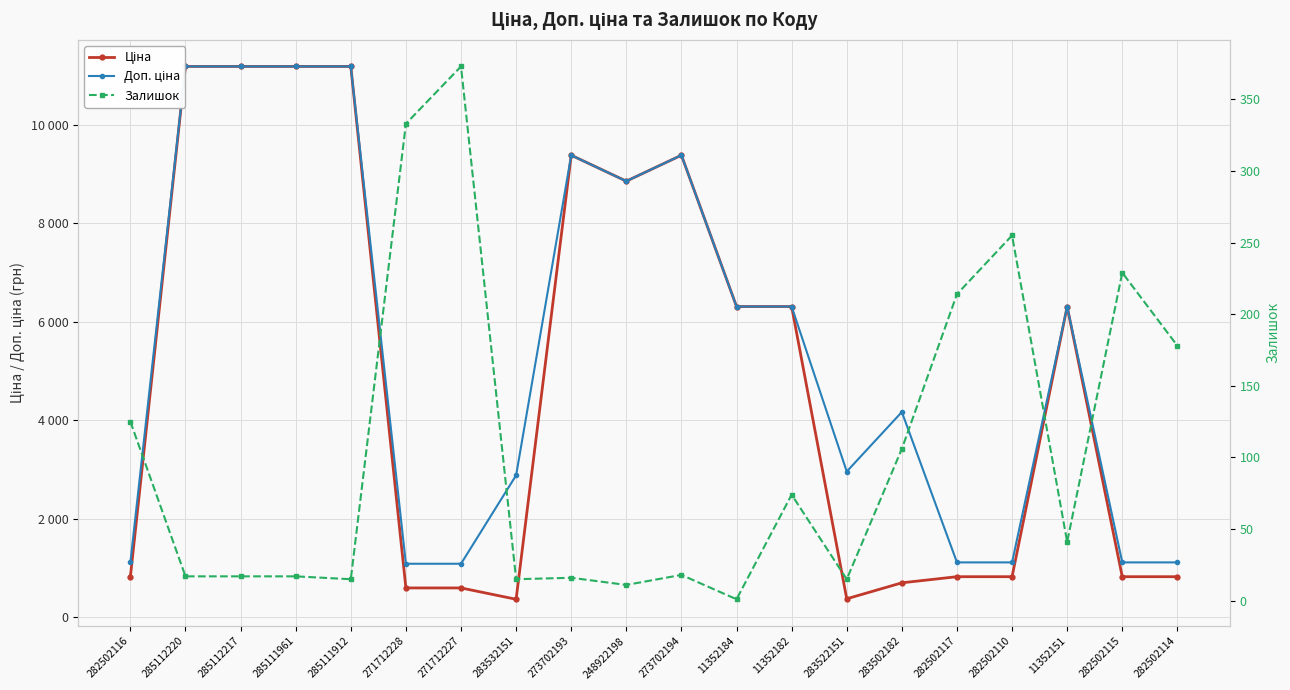

Which category has the highest value across all series?

285112220